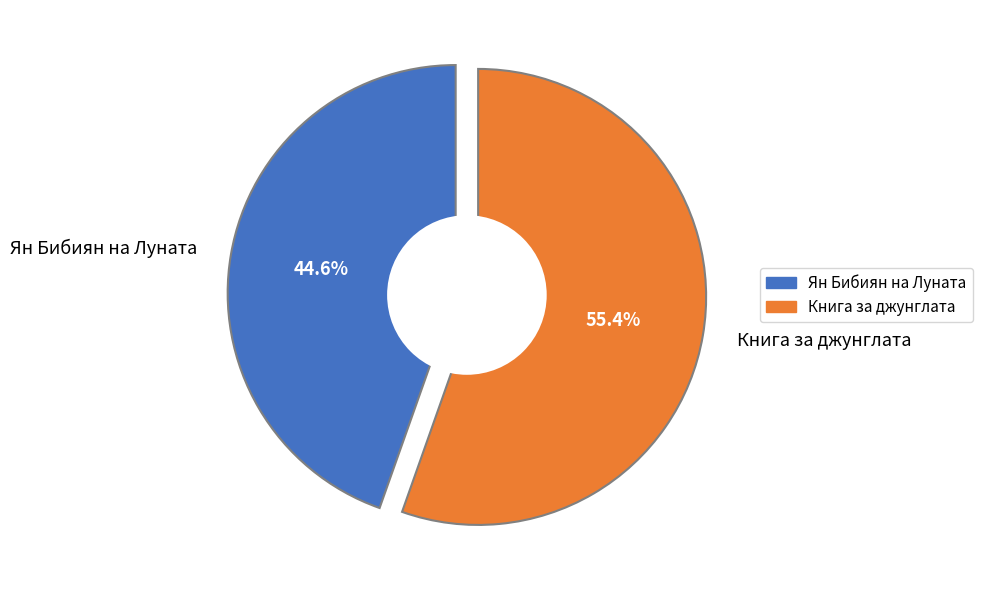

Rank the categories by value from lowest to highest.

Ян Бибиян на Луната, Книга за джунглата